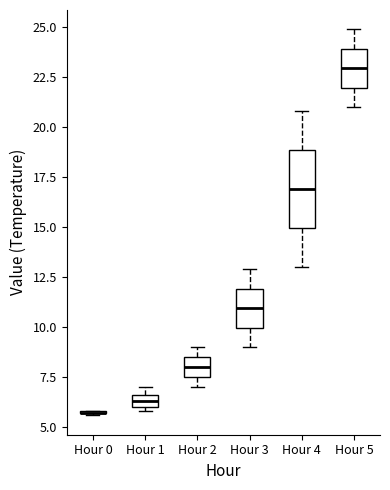

Where is the lower edge of the box for Hour 1 on the y-axis? The values are not printed on the chart, so give them approximately, as read against the axis.

6.0